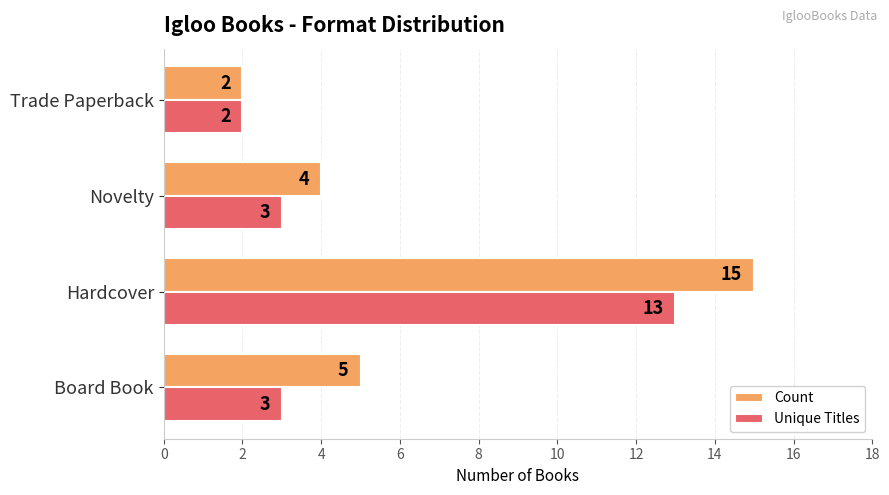

What is the sum of all Count values?

26